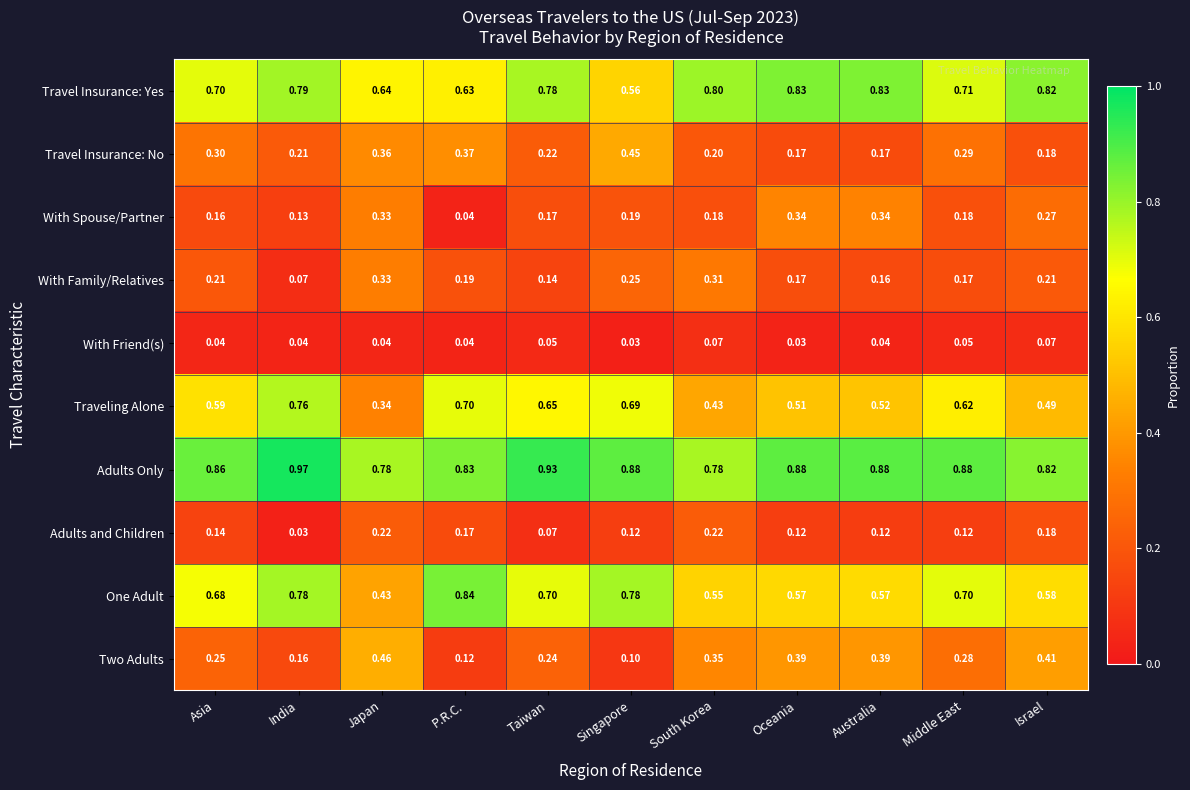

What is the total value across all series at Japan?

3.9